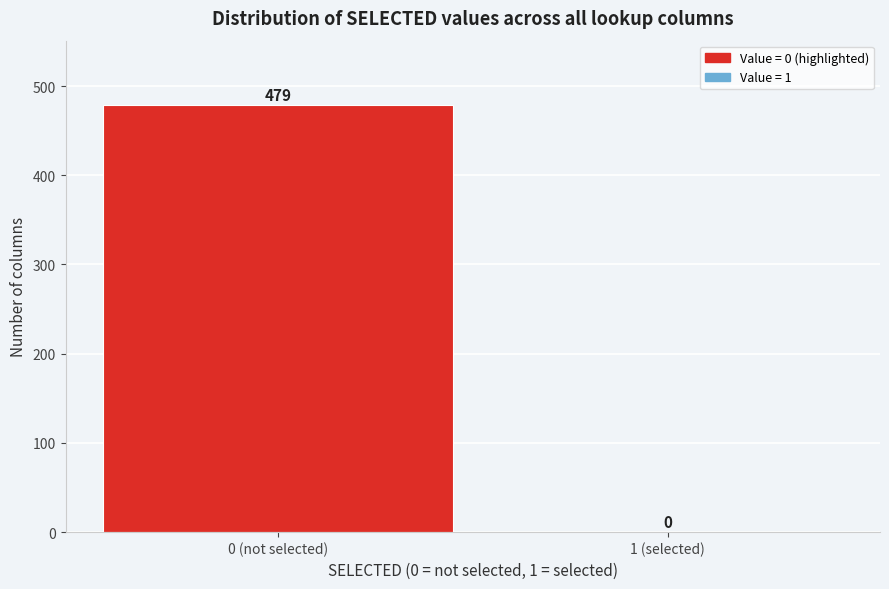

Reading right to left, extract all data points from this chart.

1 (selected)=0	0 (not selected)=479